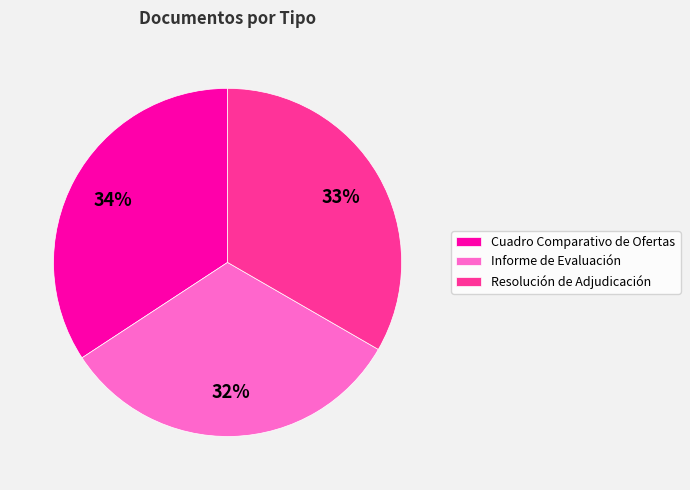

Rank the categories by value from lowest to highest.

Informe de Evaluación, Resolución de Adjudicación, Cuadro Comparativo de Ofertas